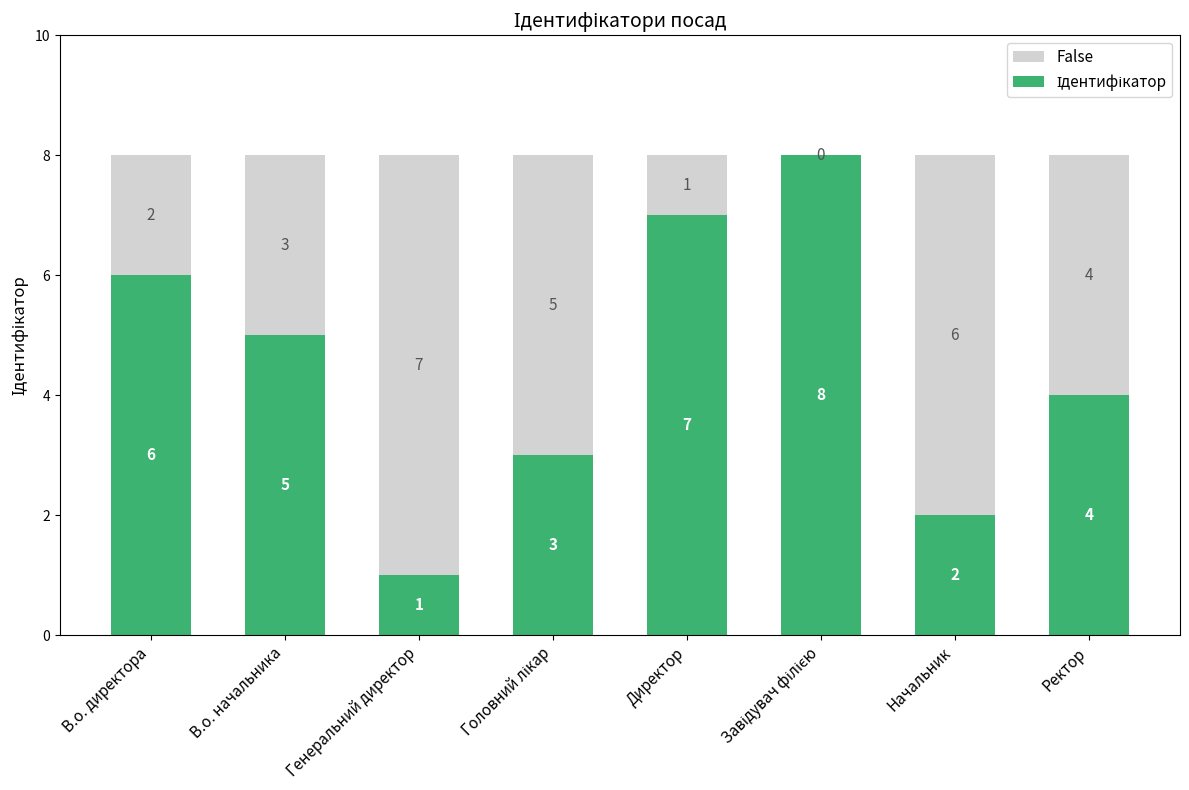

What is the total value across all series at Директор?

8